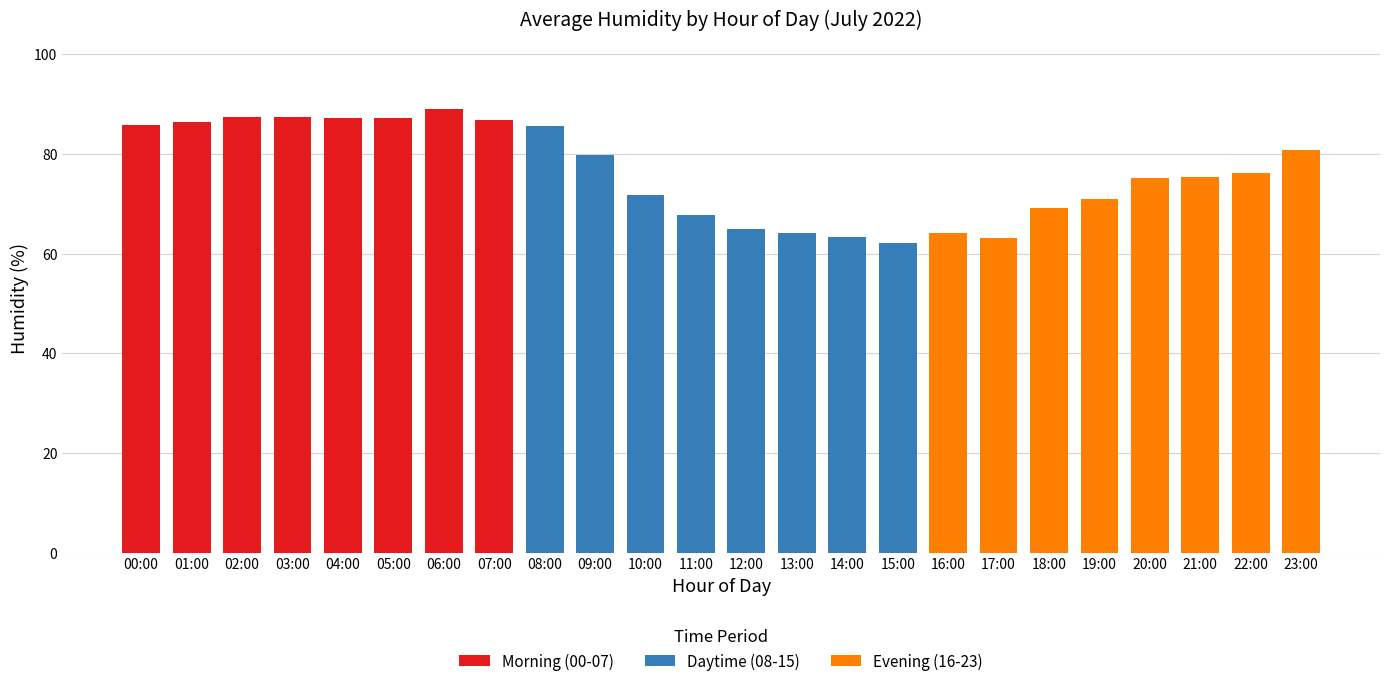

The Morning (00-07) series shows 0.0 at 16:00. True or false?

True